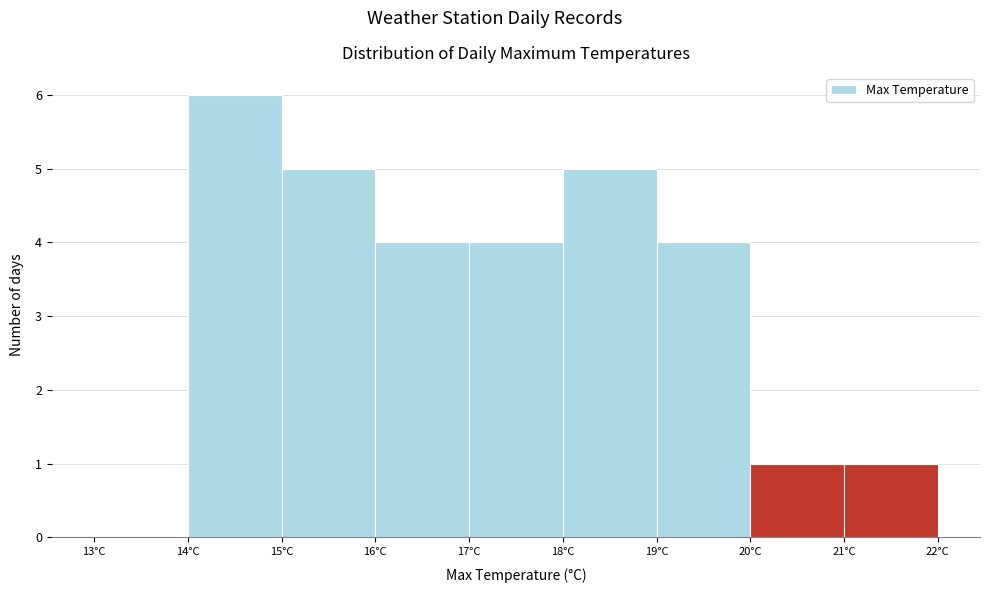

What is the height of the bar covering 15 to 16 on the x-axis? The values are not printed on the chart, so give them approximately, as read against the axis.

5